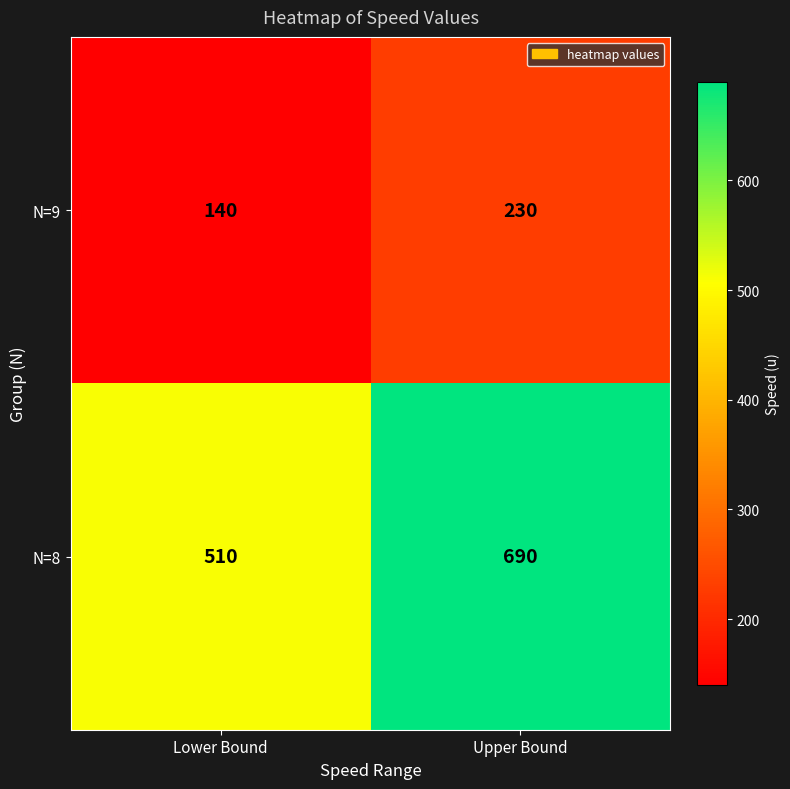

What is the maximum value shown in the chart?

690